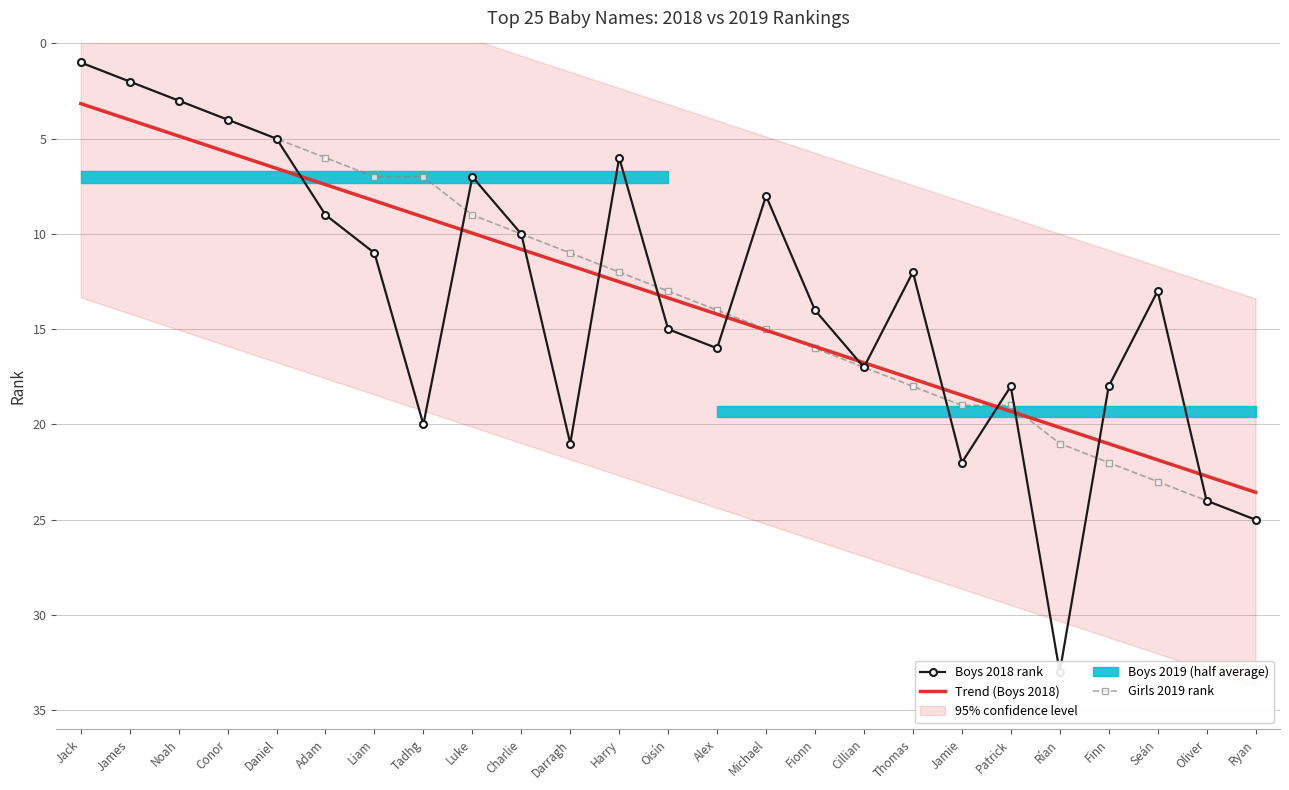

Does the chart have visible grid lines?

Yes